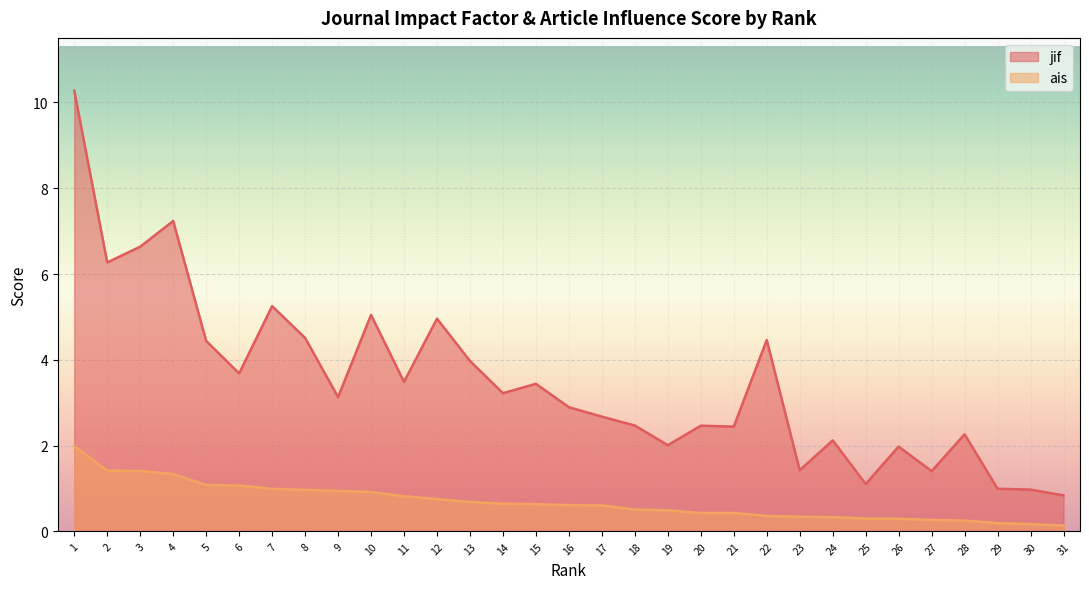

What is the difference between the highest and lowest values at 8?

3.5